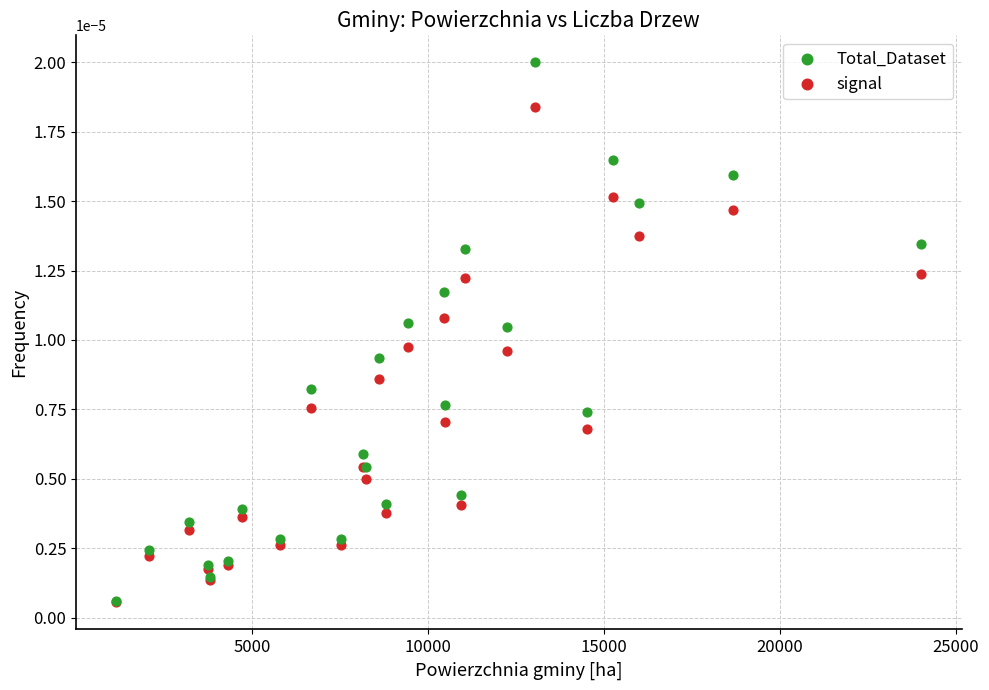

What are all the series names shown in the legend?

Total_Dataset, signal